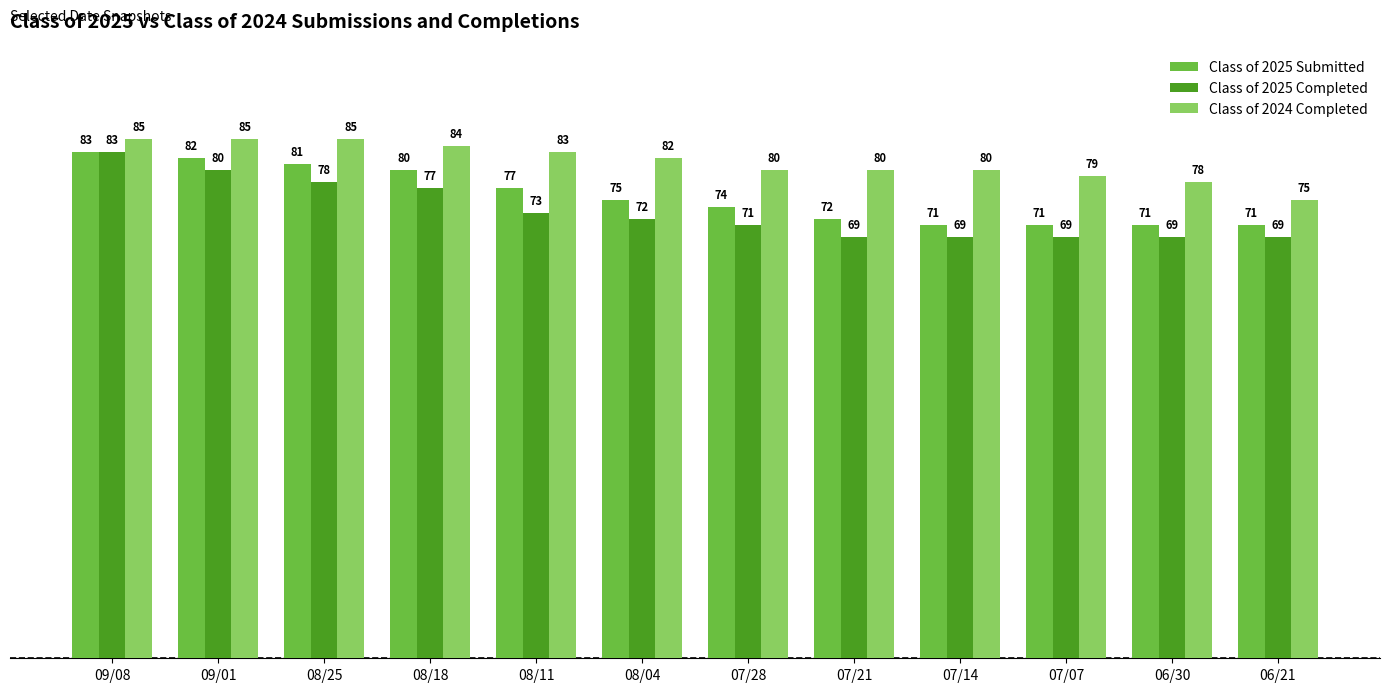

The Class of 2024 Completed series shows 104 at 06/30. True or false?

False